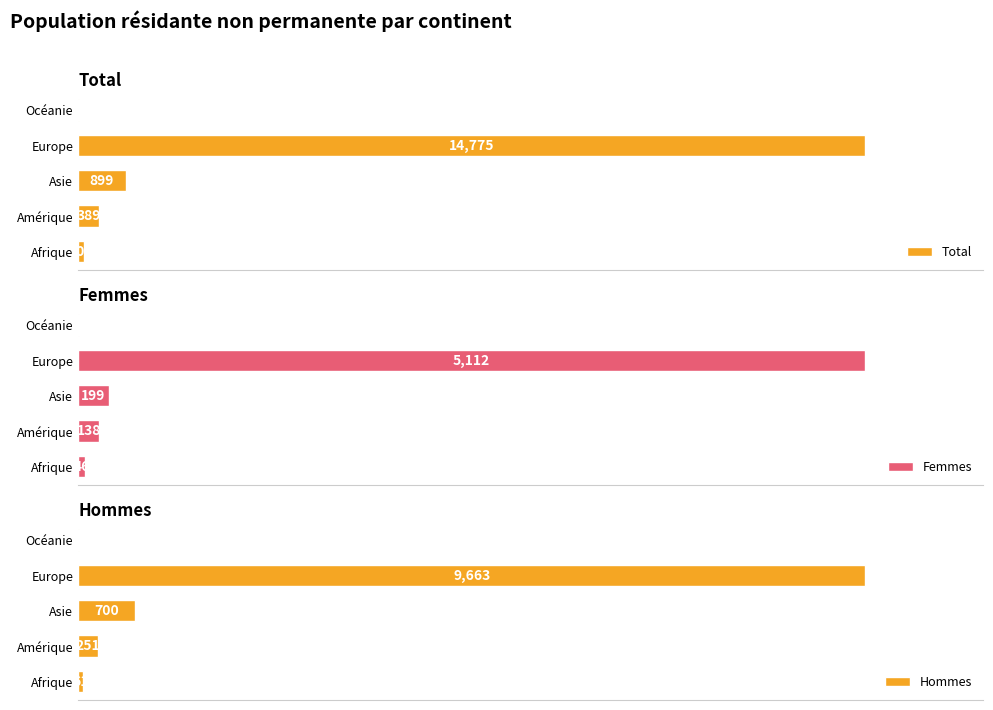

Where is Hommes nearest to the value 4839?

Asie